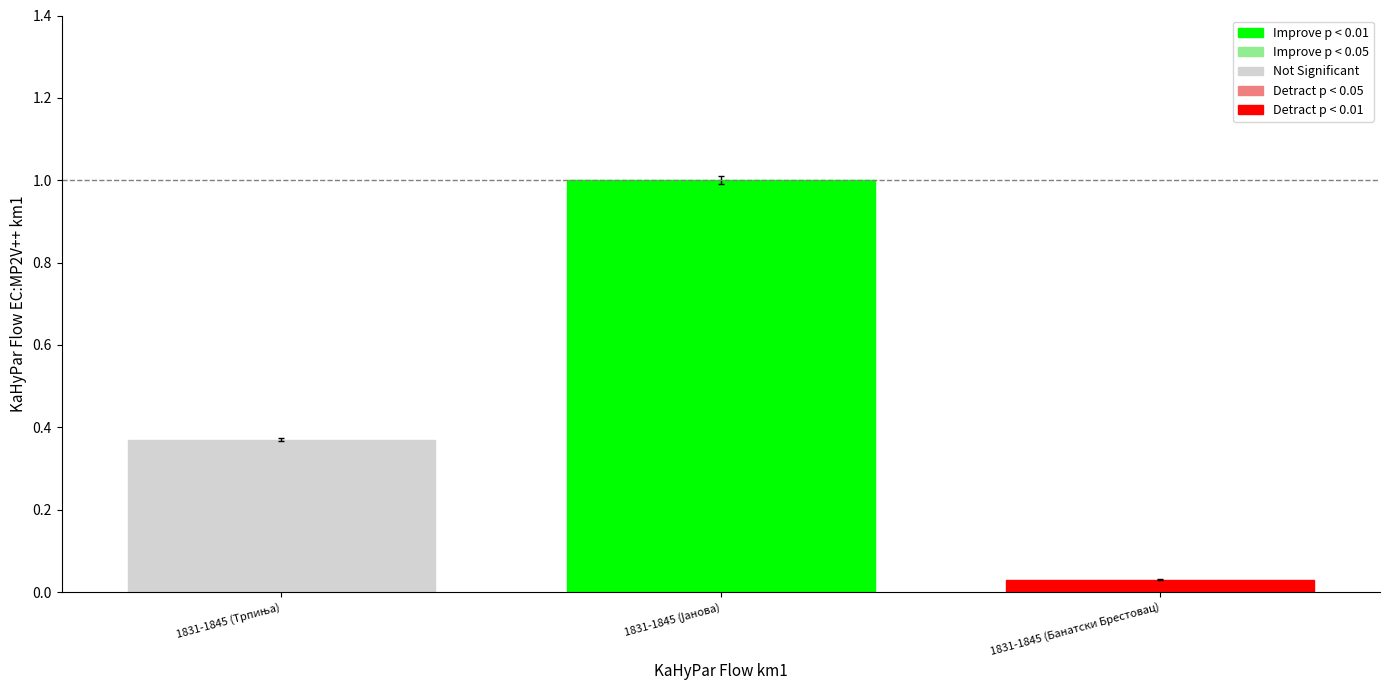

What is the greatest value displayed?

1.0